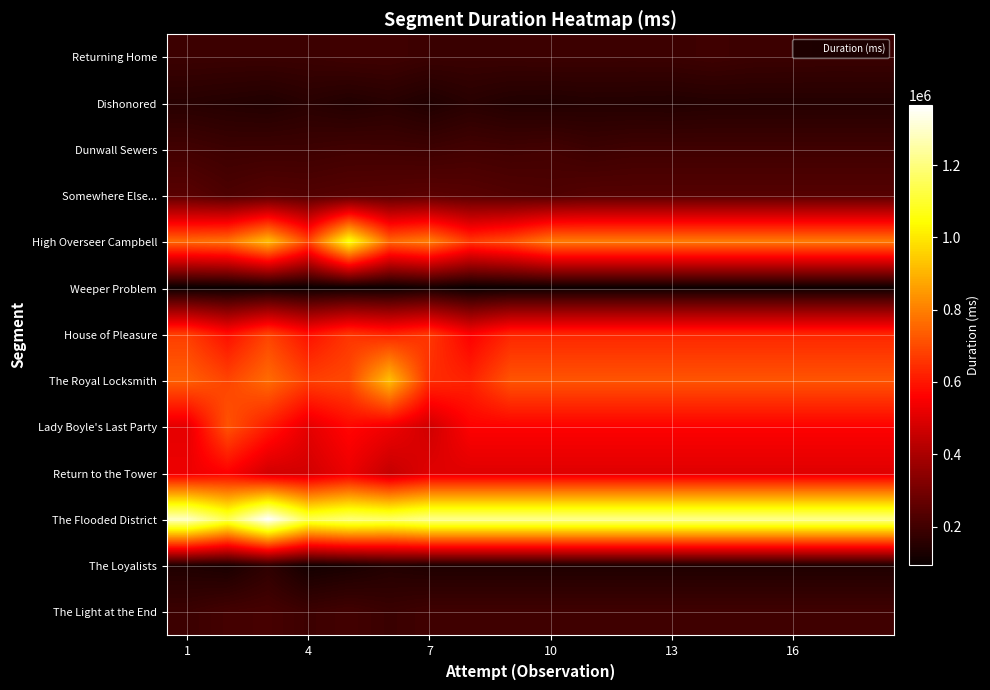

At how many categories does at least one series exceed 264237?

18